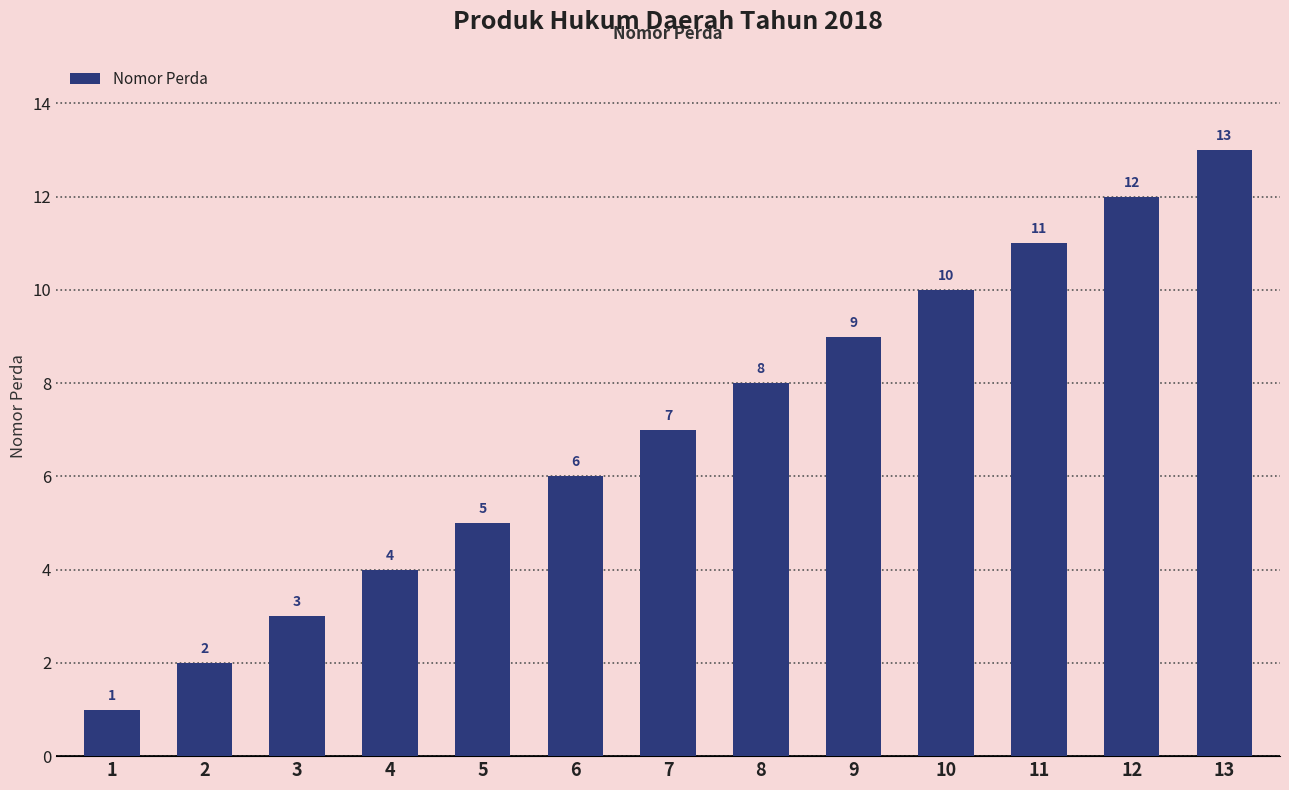

Reading left to right, extract all data points from this chart.

1=1	2=2	3=3	4=4	5=5	6=6	7=7	8=8	9=9	10=10	11=11	12=12	13=13